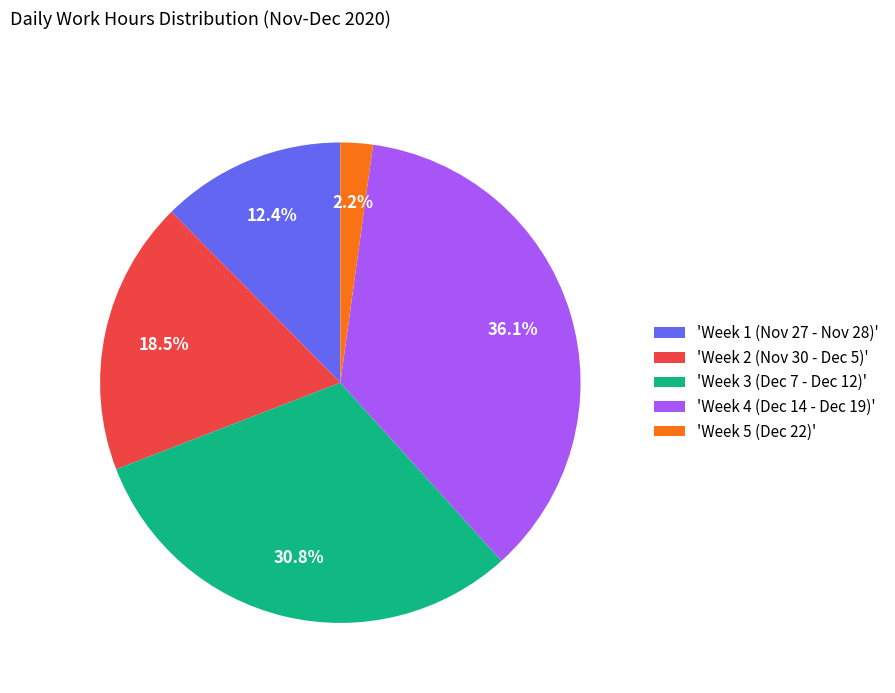

Which slice is the smallest?

'Week 5 (Dec 22)'